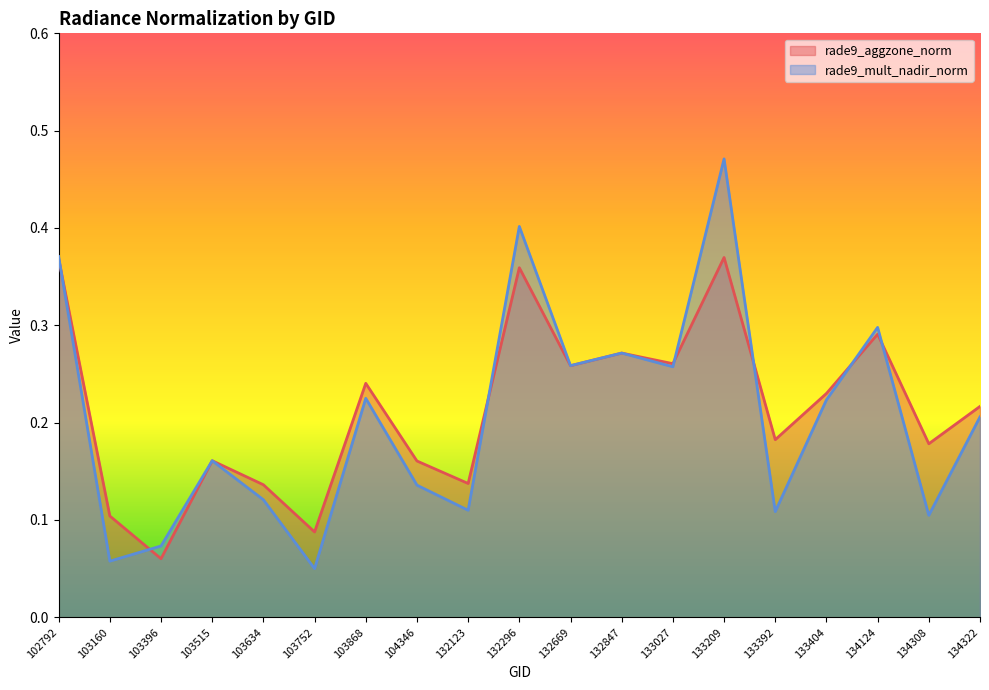

In rade9_aggzone_norm, how many points are lower than both neighbors (excluding endpoints)?

7